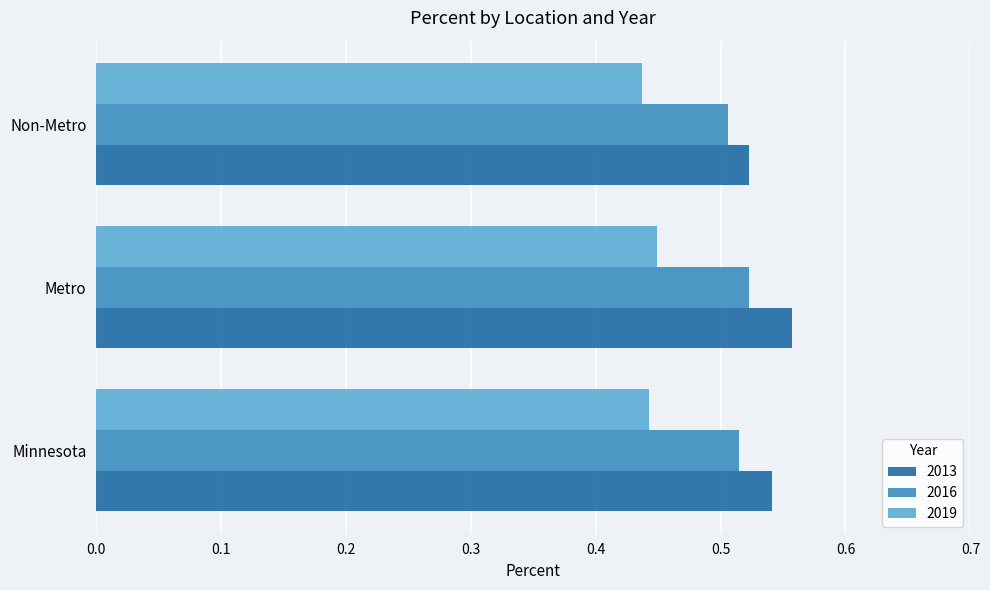

The value of 2019 at Minnesota is 0.7. True or false?

False